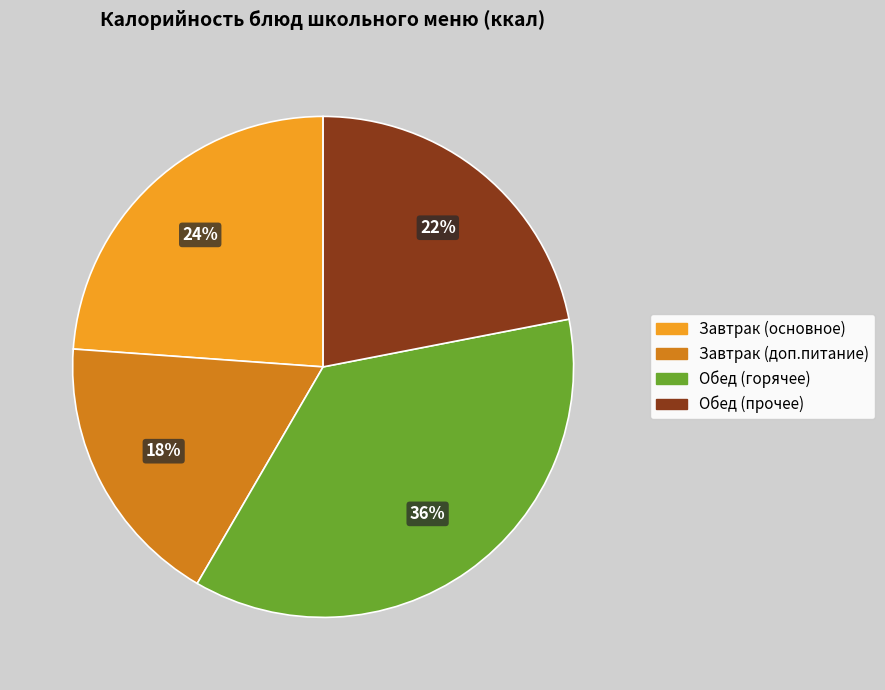

Does any single category account for the majority?

No